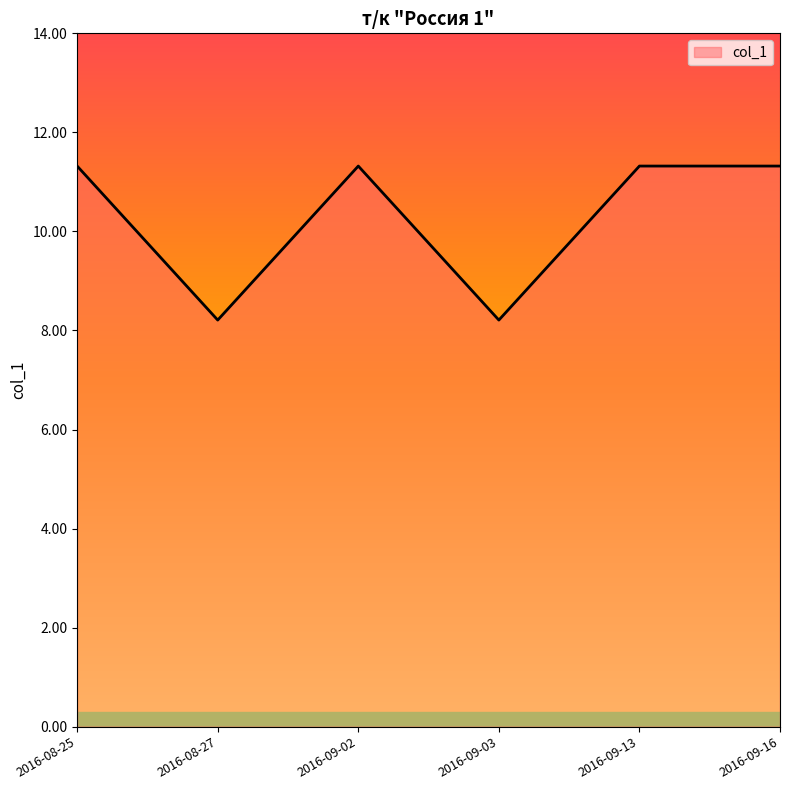

What position from the left is 2016-08-27?

2